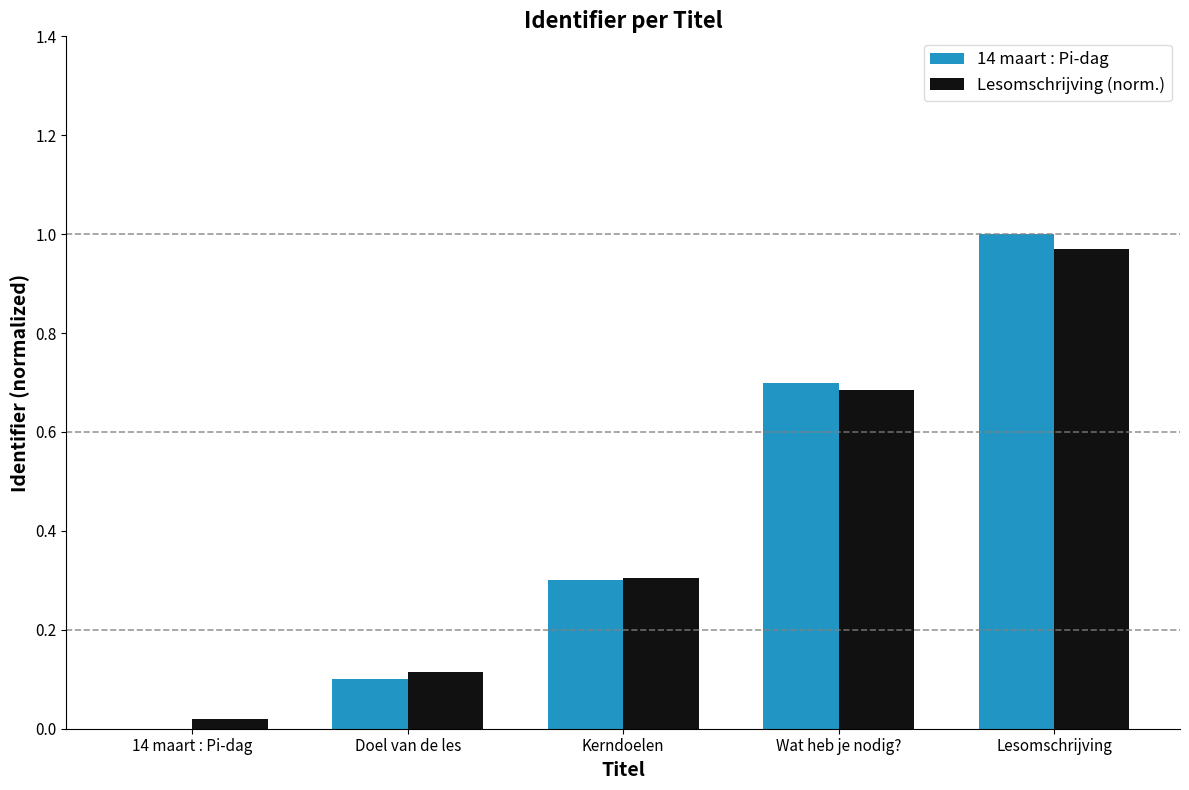

Count the number of categories in the chart.

5